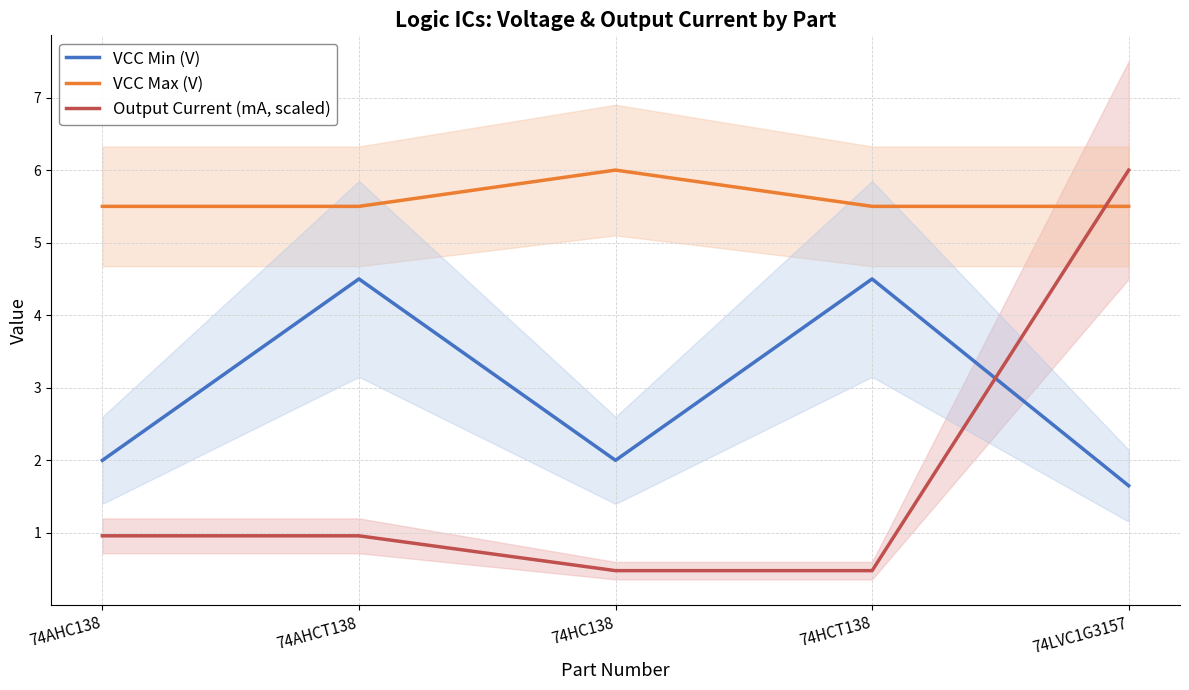

What is the label of the 1st point from the left?

74AHC138